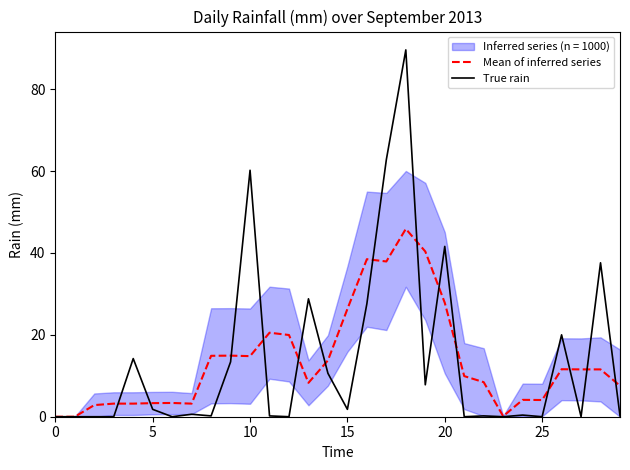

True or false: Mean of inferred series has a value of -21.0 at 0.

False